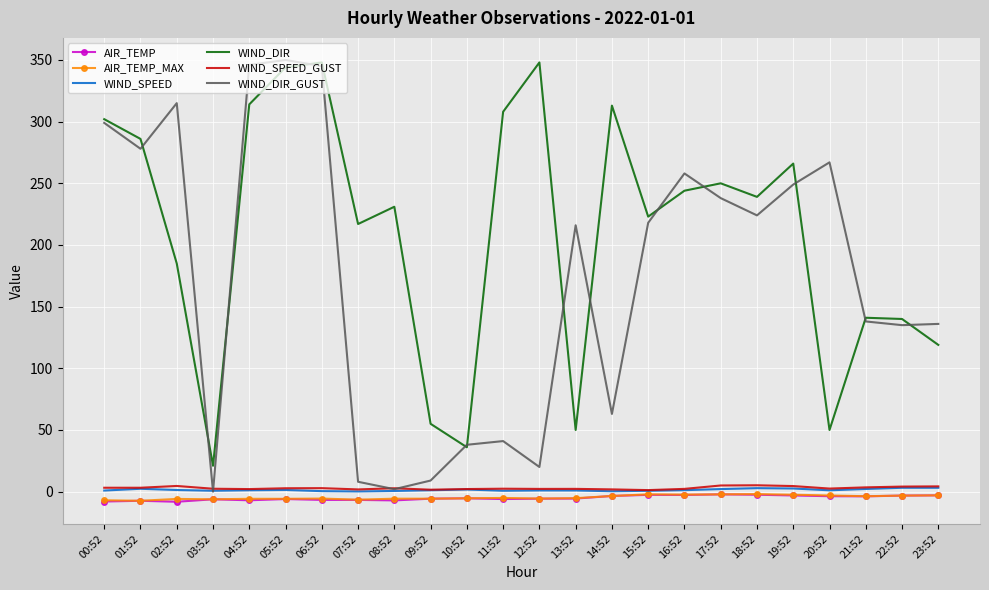

True or false: AIR_TEMP and WIND_SPEED_GUST intersect in this chart.

False